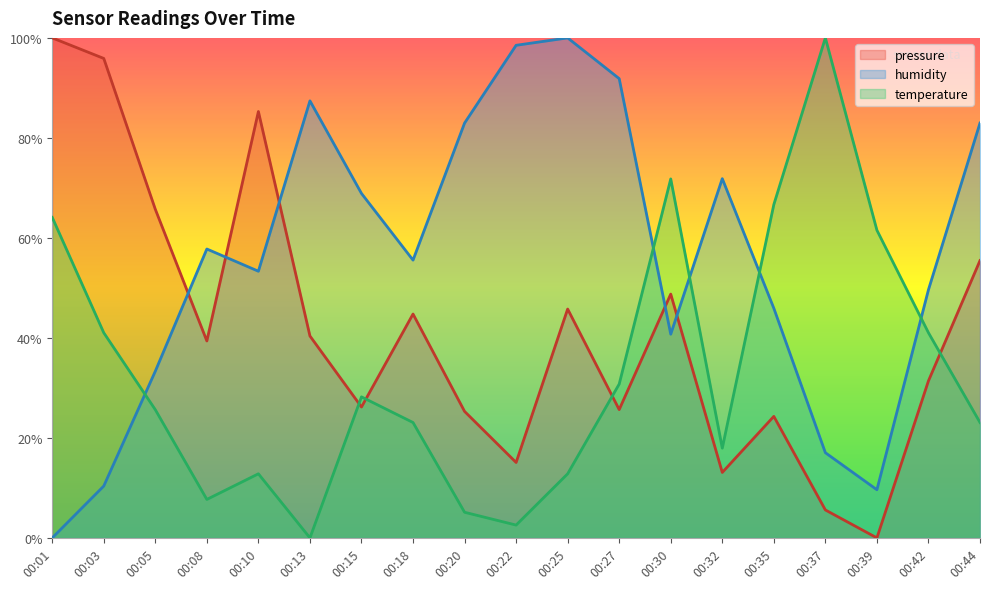

How many interior local peaks does the humidity series have?

4